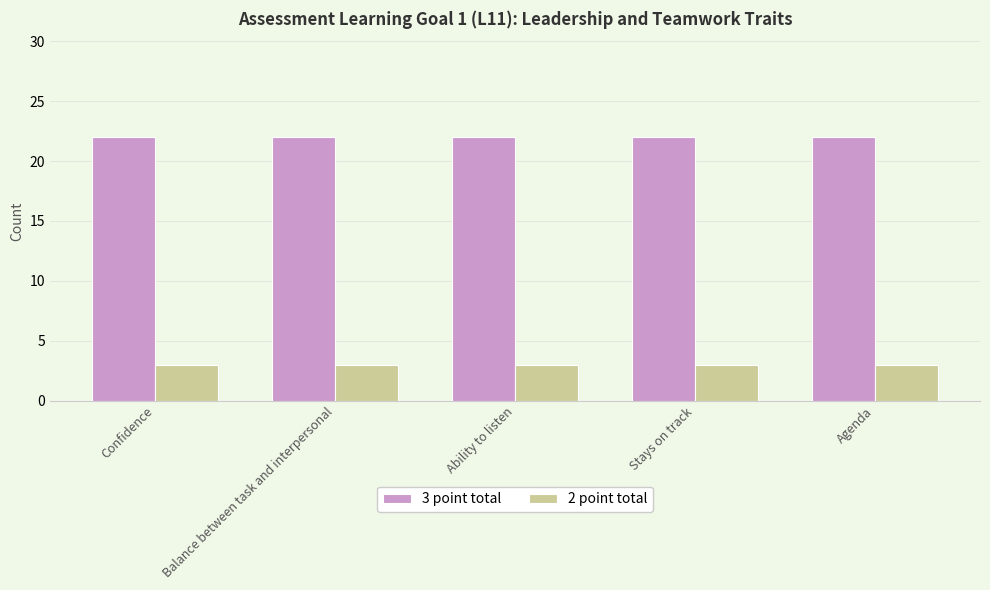

Reading left to right, extract all data points from this chart.

3 point total: Confidence=22	Balance between task and interpersonal=22	Ability to listen=22	Stays on track=22	Agenda=22
2 point total: Confidence=3	Balance between task and interpersonal=3	Ability to listen=3	Stays on track=3	Agenda=3